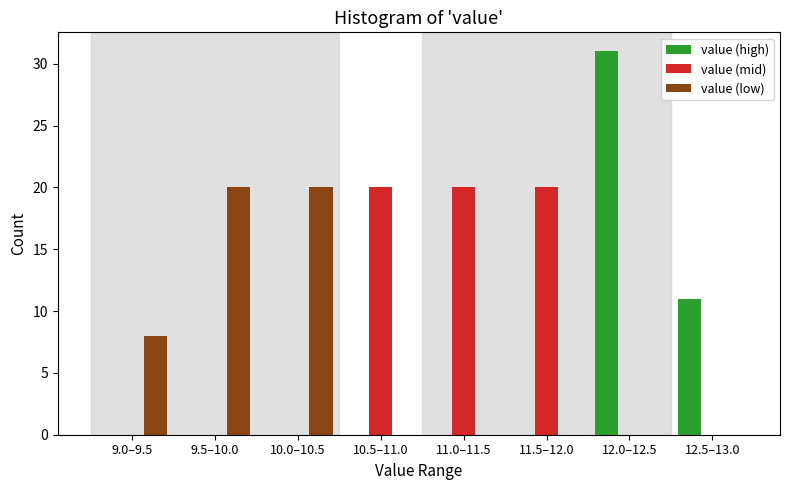

Reading left to right, transcribe all the data shown in this chart.

value (high): 9.0–9.5=0	9.5–10.0=0	10.0–10.5=0	10.5–11.0=0	11.0–11.5=0	11.5–12.0=0	12.0–12.5=31	12.5–13.0=11
value (mid): 9.0–9.5=0	9.5–10.0=0	10.0–10.5=0	10.5–11.0=20	11.0–11.5=20	11.5–12.0=20	12.0–12.5=0	12.5–13.0=0
value (low): 9.0–9.5=8	9.5–10.0=20	10.0–10.5=20	10.5–11.0=0	11.0–11.5=0	11.5–12.0=0	12.0–12.5=0	12.5–13.0=0